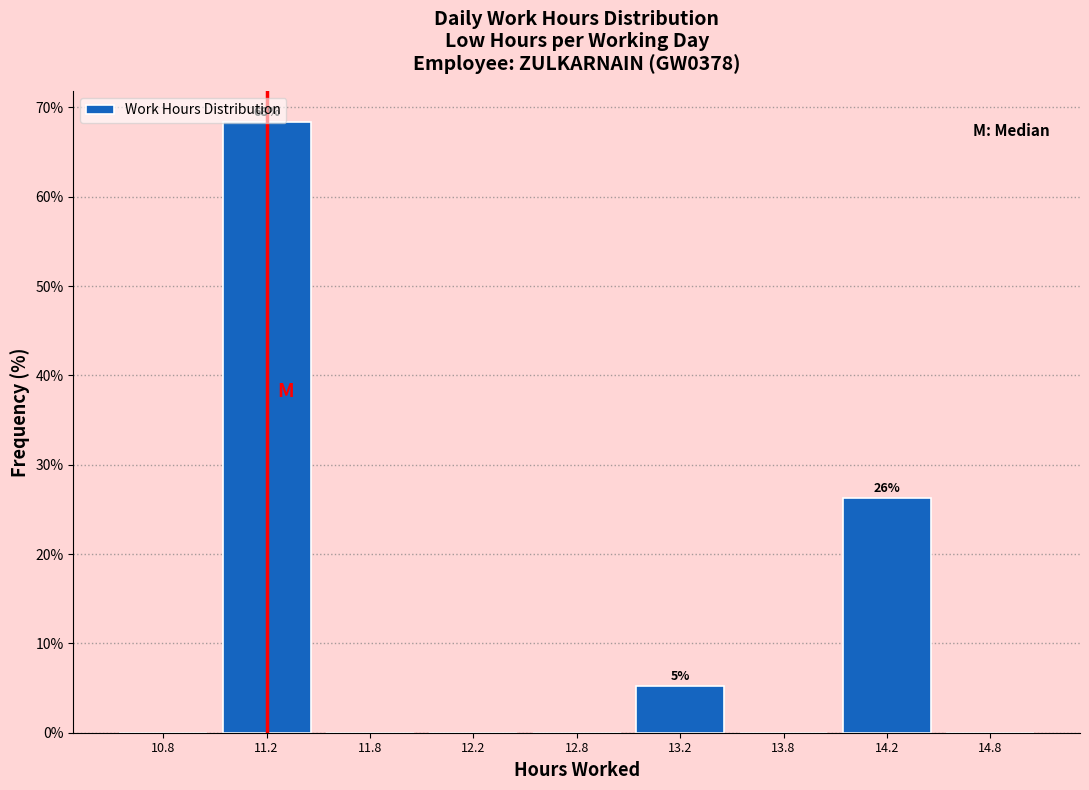

What is the maximum value shown in the chart?

68.4